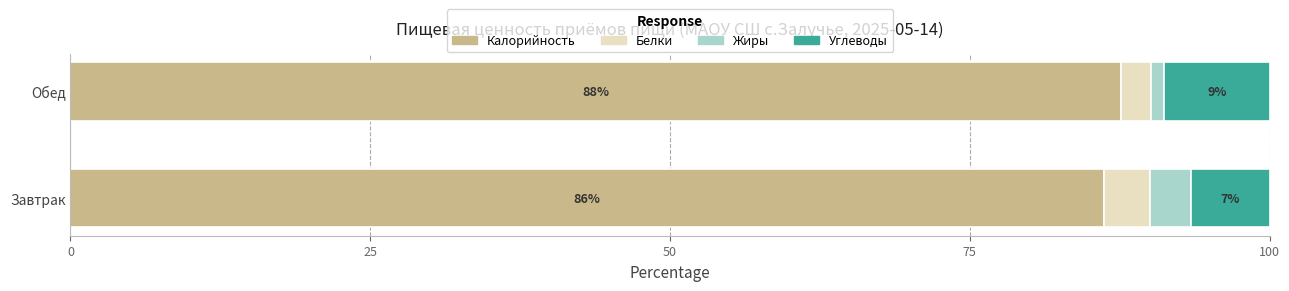

The value of Калорийность at Завтрак is 152.4. True or false?

False